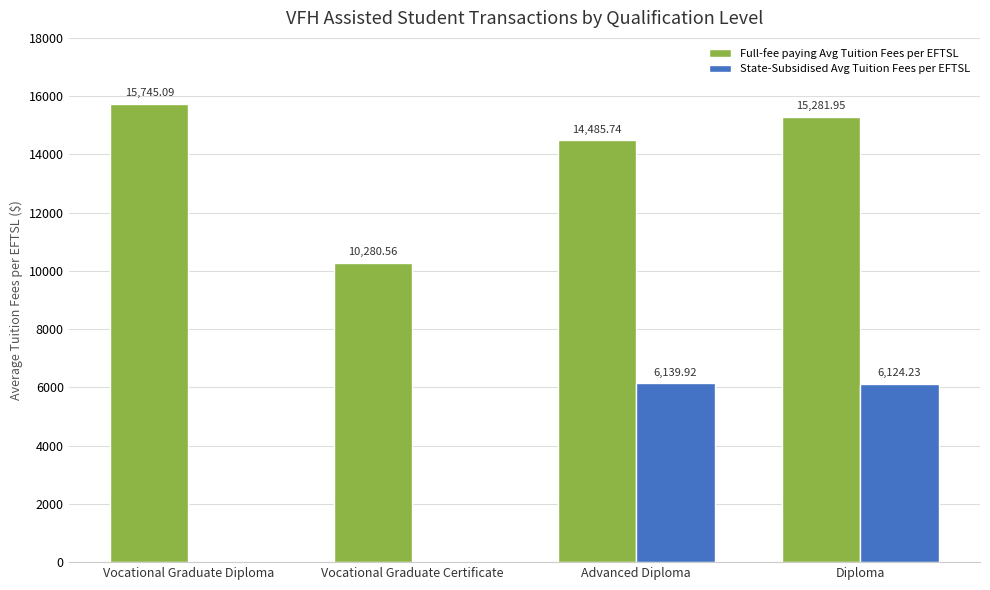

Between Vocational Graduate Diploma and Advanced Diploma, which series saw the biggest shift?

State-Subsidised Avg Tuition Fees per EFTSL